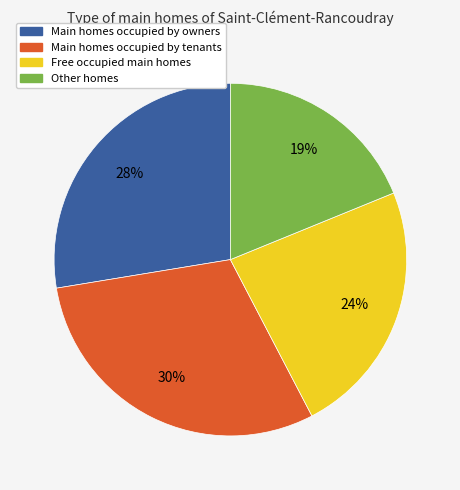

How many slices are in this pie chart?

4